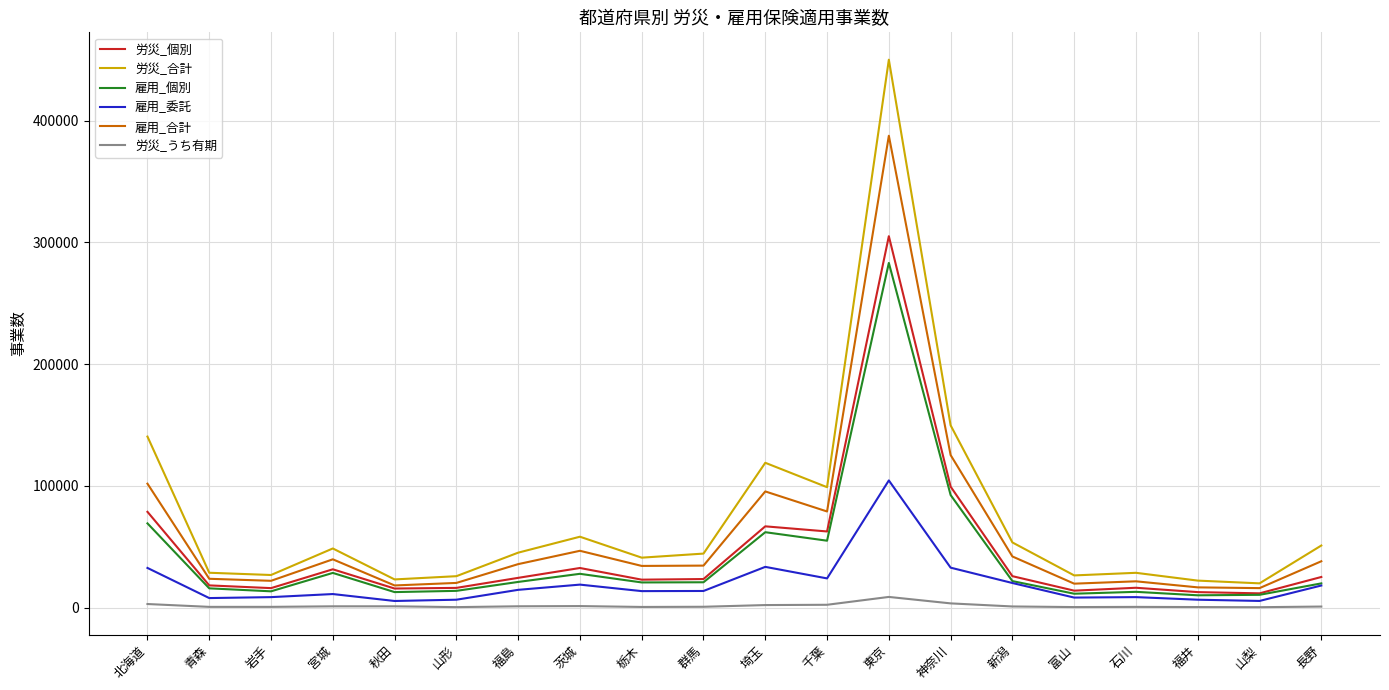

Which series has the largest range (max minus min)?

労災_合計